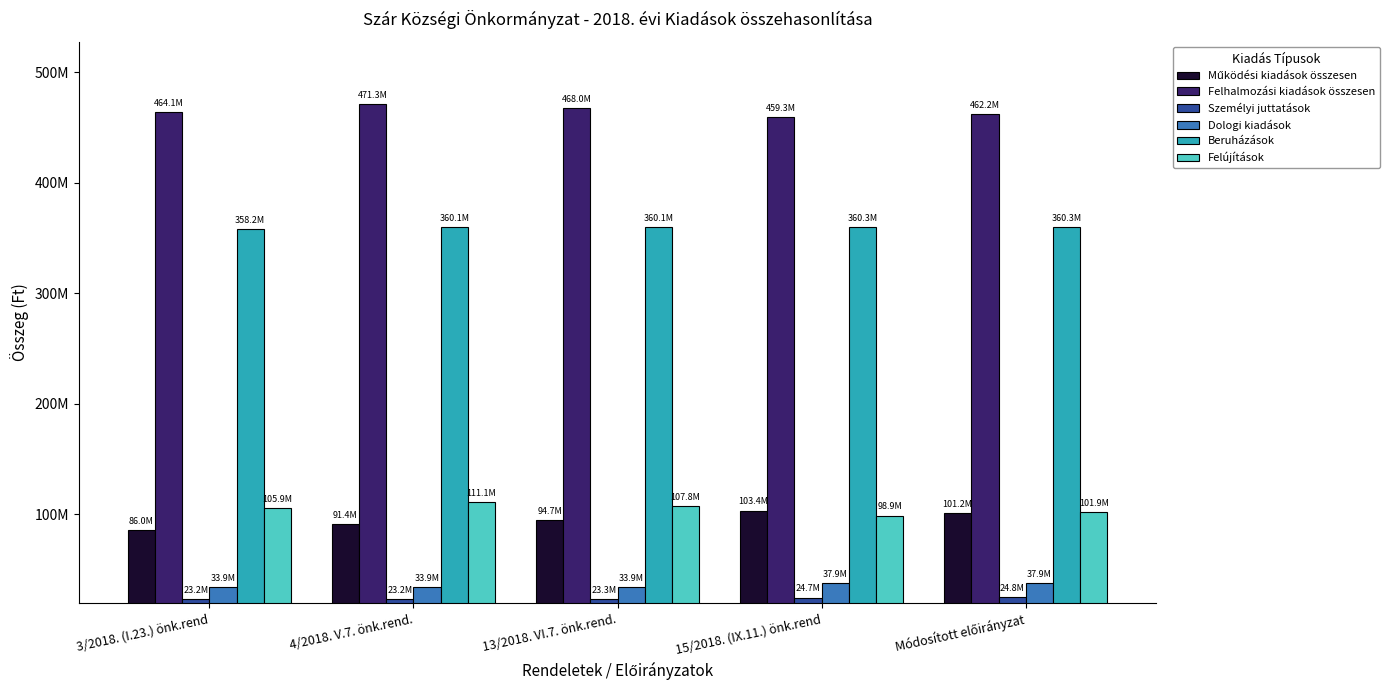

How many Működési kiadások összesen values are between 91411428 and 101166868?

3